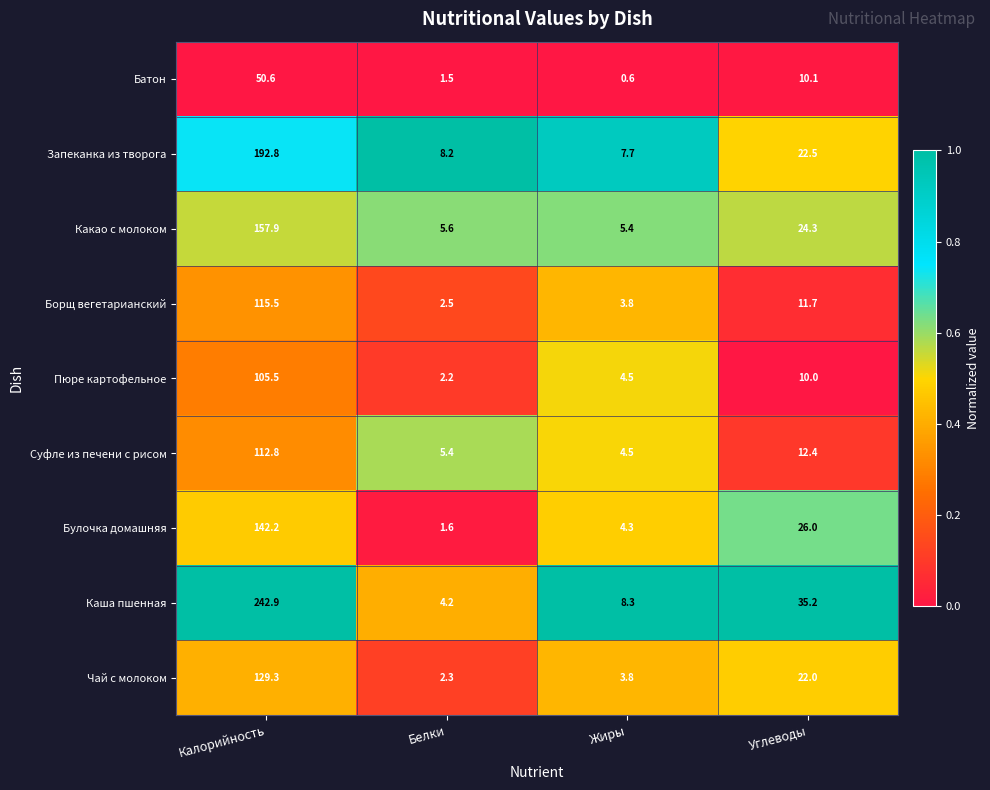

What is the minimum value for Борщ вегетарианский?

2.5